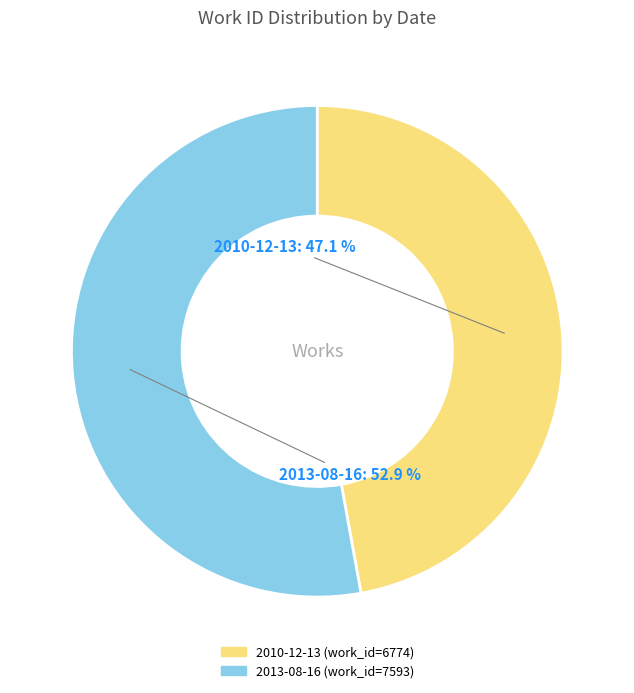

Which has a higher value, 2013-08-16 or 2010-12-13?

2013-08-16